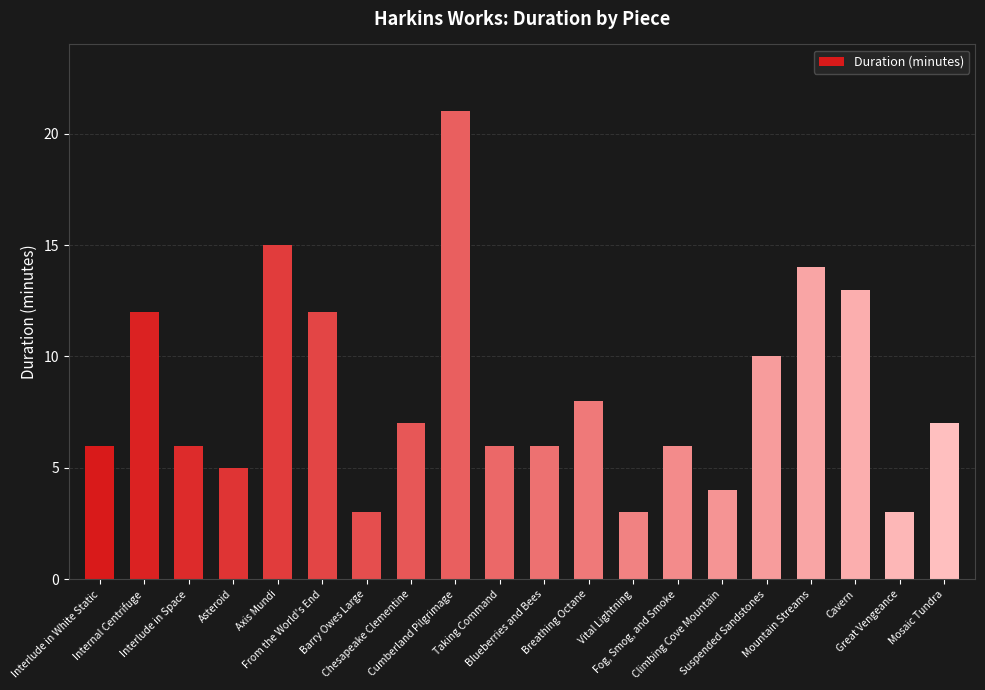

What is the greatest value displayed?

21